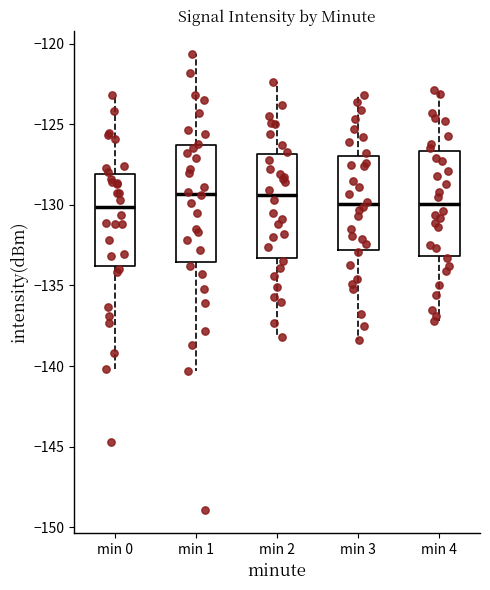

Reading left to right, transcribe this box plot: for each box, give where its median line is, the range the box spans, and where its two whiskers end, as read against the y-axis. The values are not printed on the chart, so give them approximately, as read against the axis.

min 0: median -130.0, box -134.0 to -128.0, whiskers -140.0 to -123.0
min 1: median -129.5, box -133.5 to -126.5, whiskers -140.5 to -120.5
min 2: median -129.5, box -133.5 to -127.0, whiskers -138.0 to -122.5
min 3: median -130.0, box -133.0 to -127.0, whiskers -138.5 to -123.0
min 4: median -130.0, box -133.0 to -126.5, whiskers -137.0 to -123.0